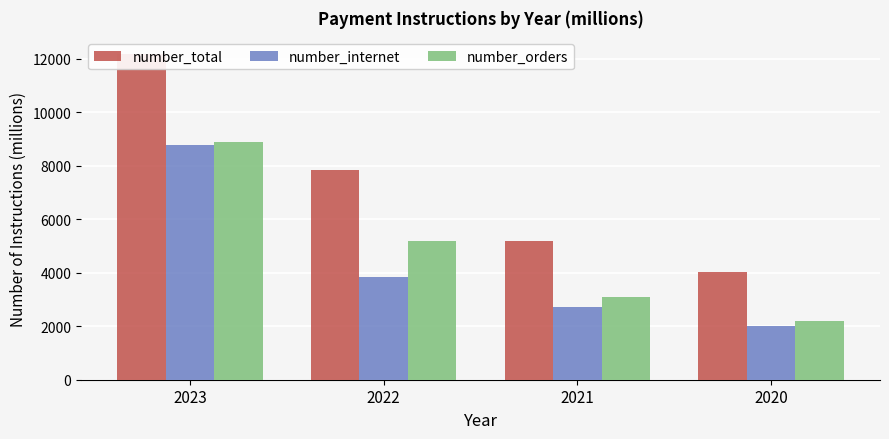

Count the number of data series in this chart.

3